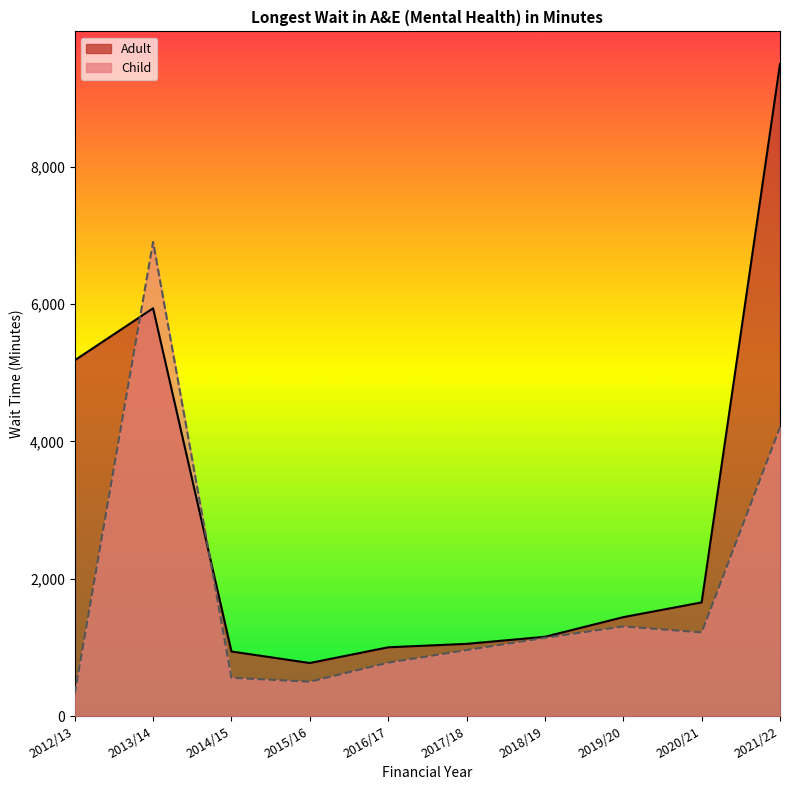

What is the average value of the Adult series?

2863